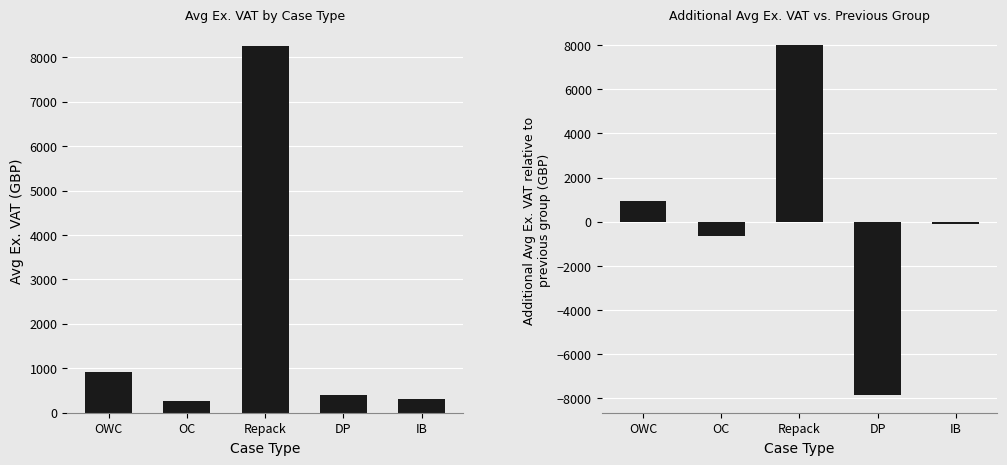

What is the difference between the second highest and second lowest values in the Avg Ex. VAT series?

609.8